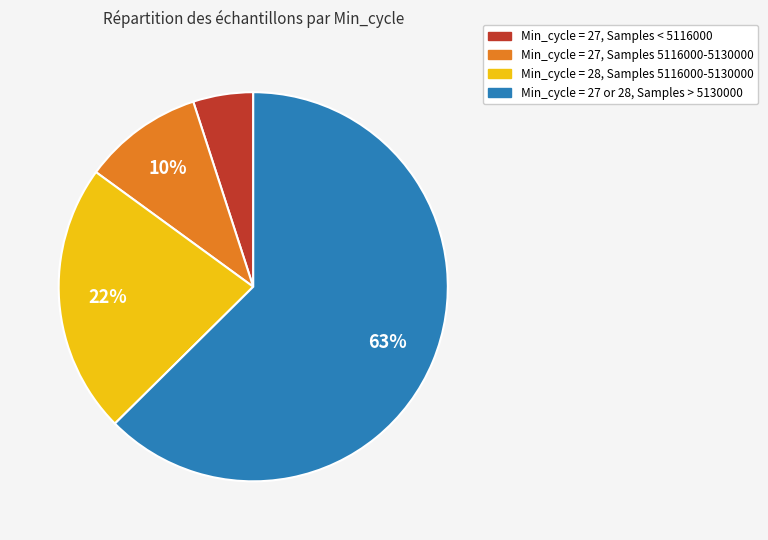

Does any single category account for the majority?

Yes